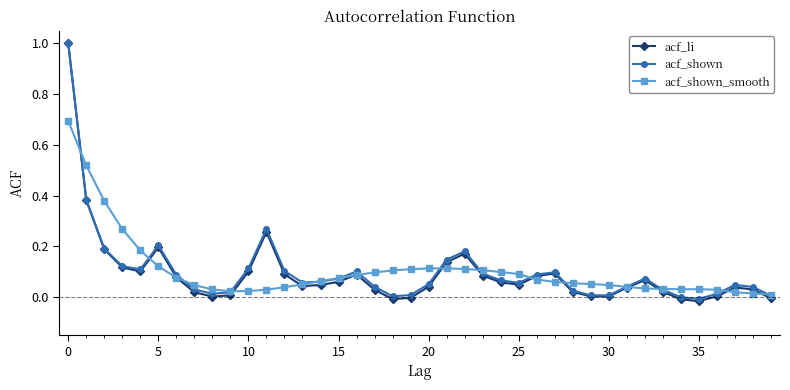

Which series has the largest range (max minus min)?

acf_li